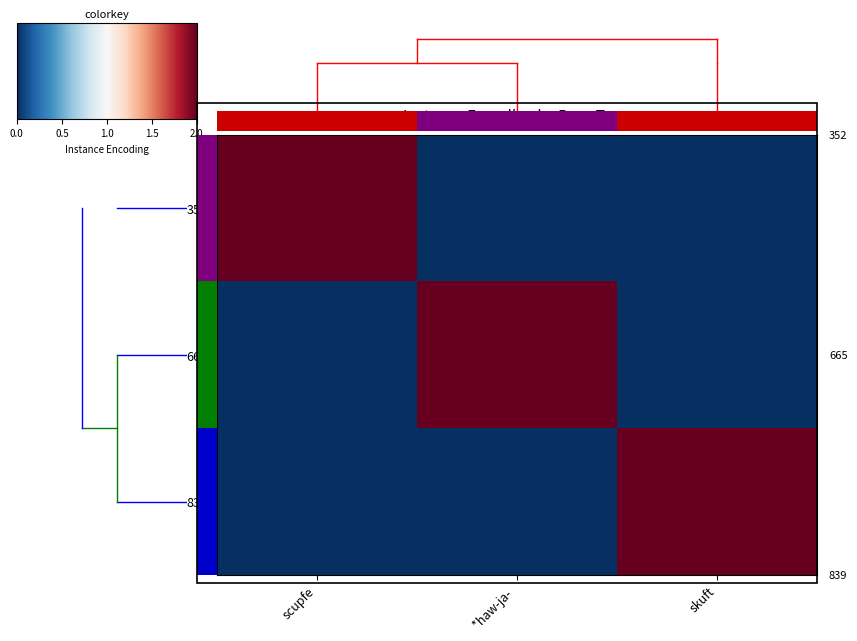

Which series has the largest range (max minus min)?

352